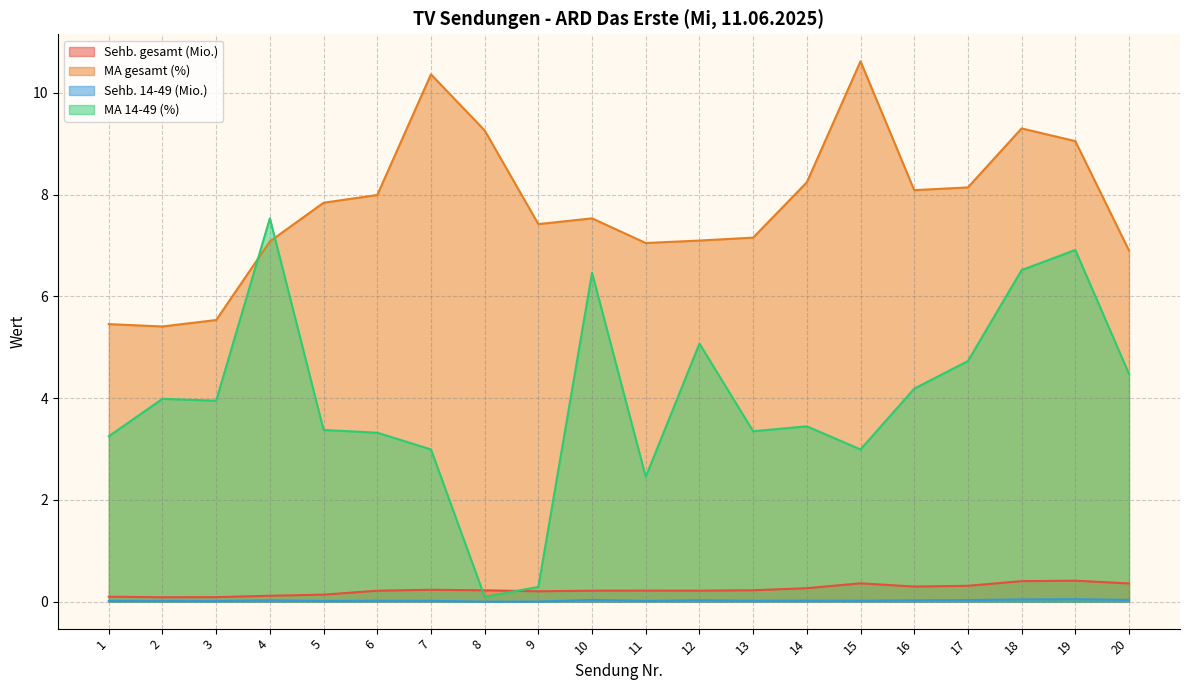

The value of MA 14-49 (%) at 4 is 7.5. True or false?

True